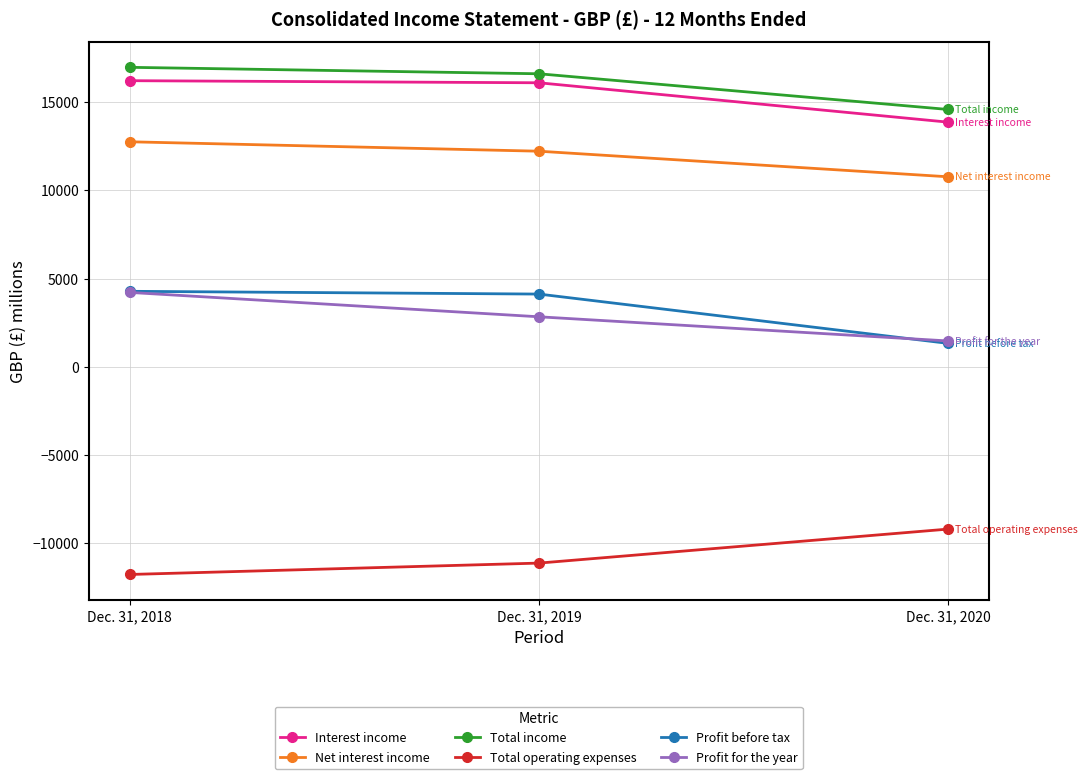

At which category is the sum across all series the highest?

Dec. 31, 2018